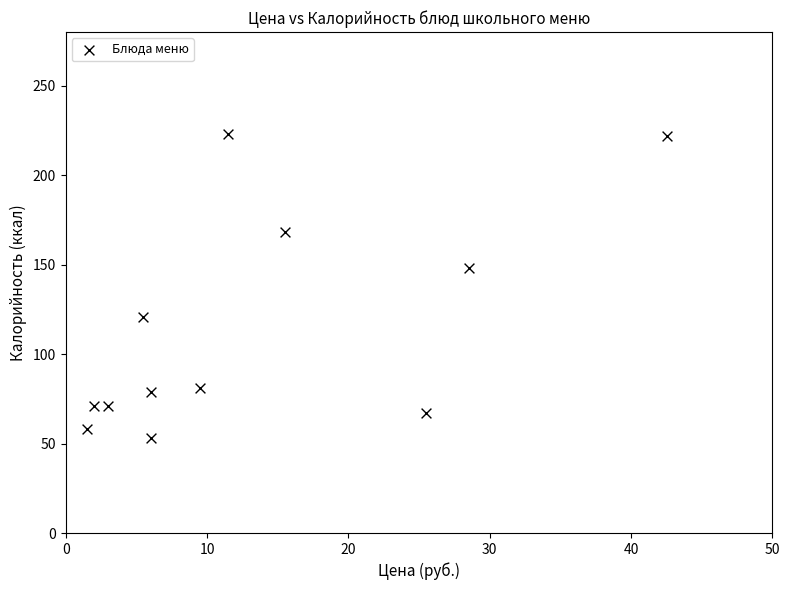

What Y value in the scatter plot is closest to 138?

148